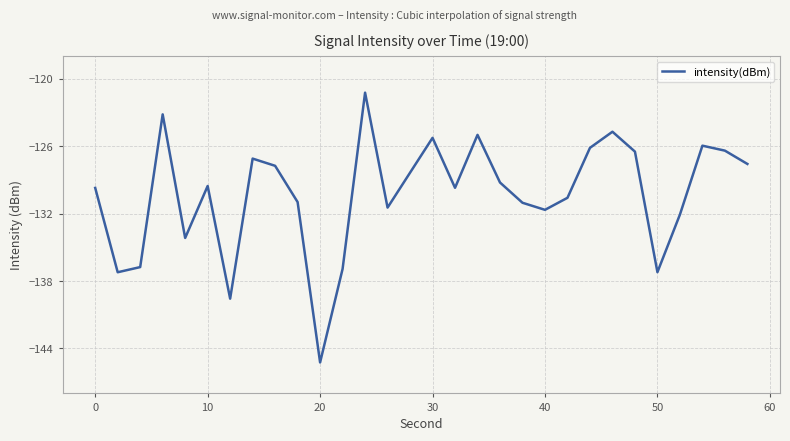

What is the greatest value displayed?

-121.2